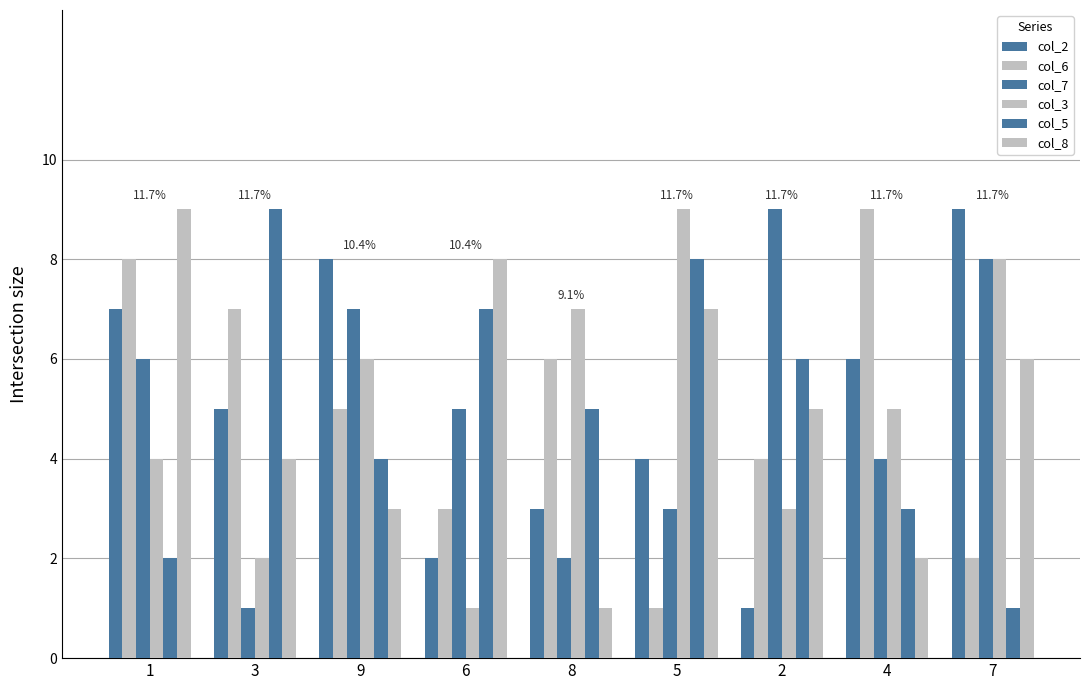

How many series are shown in this chart?

6